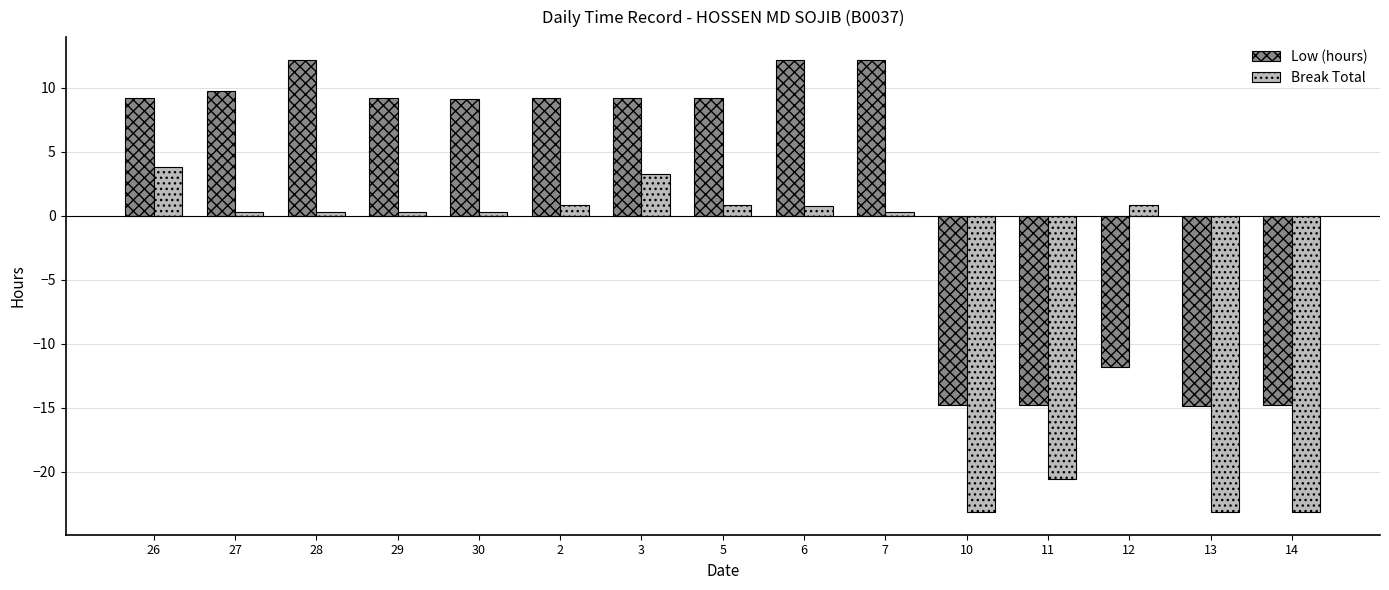

Which series has the largest total across all categories?

Low (hours)